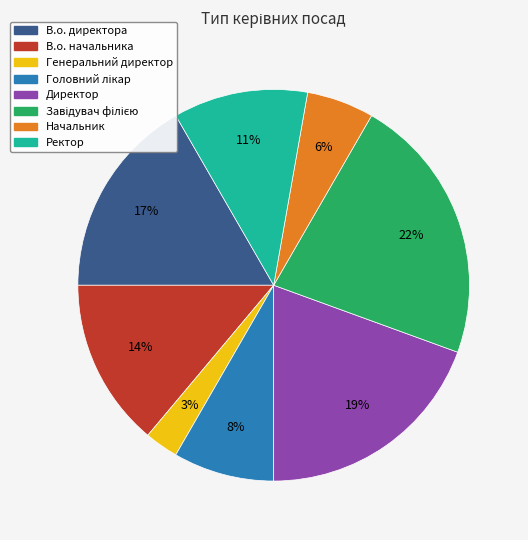

To the nearest percent, what is the average slice percentage?

12%